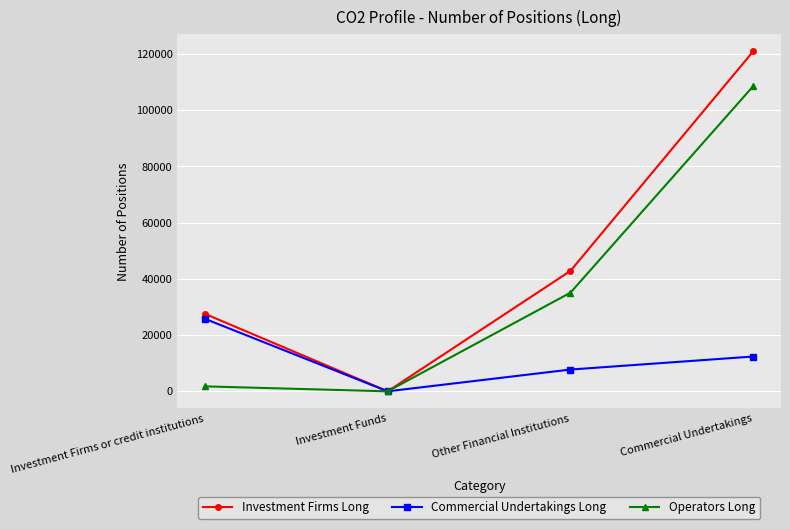

At Investment Firms or credit institutions, list the series in order from largest to smallest.

Investment Firms Long, Commercial Undertakings Long, Operators Long